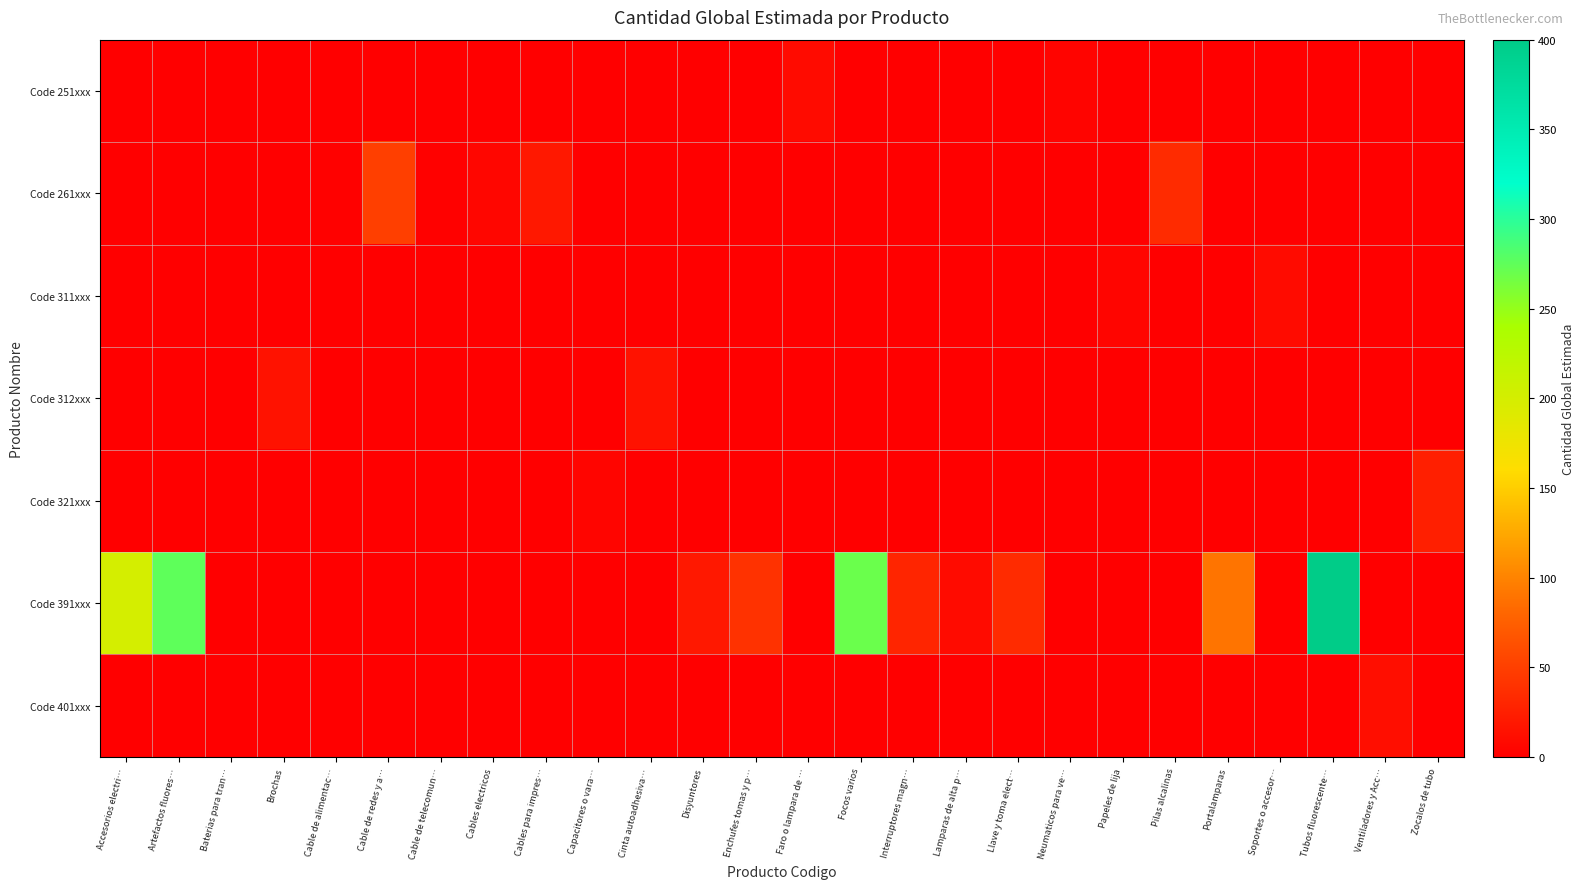

Between Accesorios electri… and Lamparas de alta p…, which is larger?

Accesorios electri…